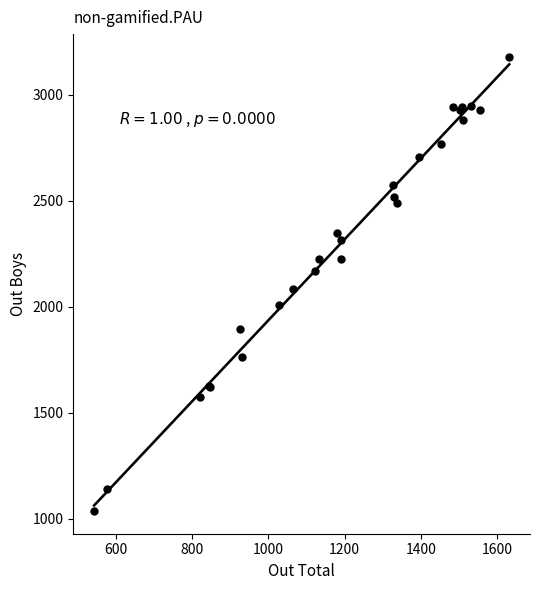

What Y value in the scatter plot is closest to 2108?

2083